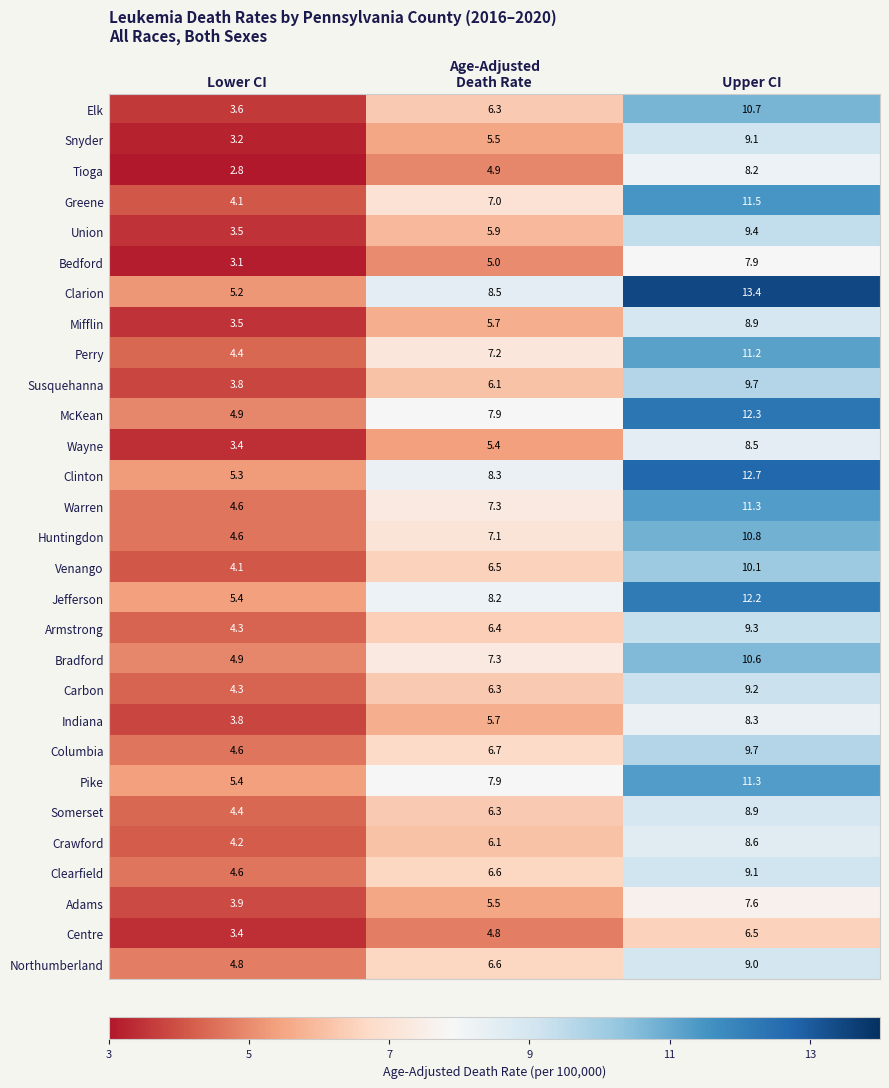

How many data points in Huntingdon are above 7?

2